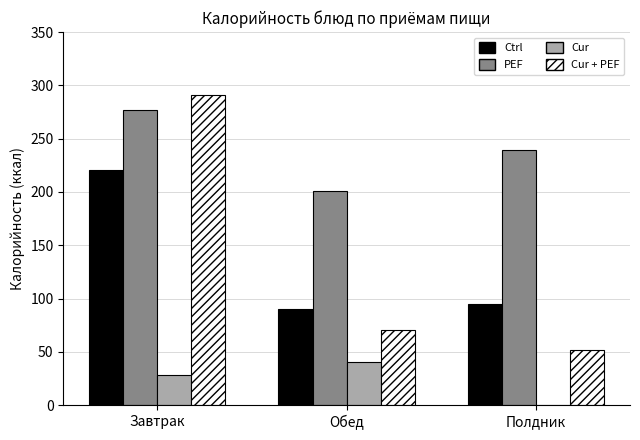

What is the total value across all series at Завтрак?

816.9